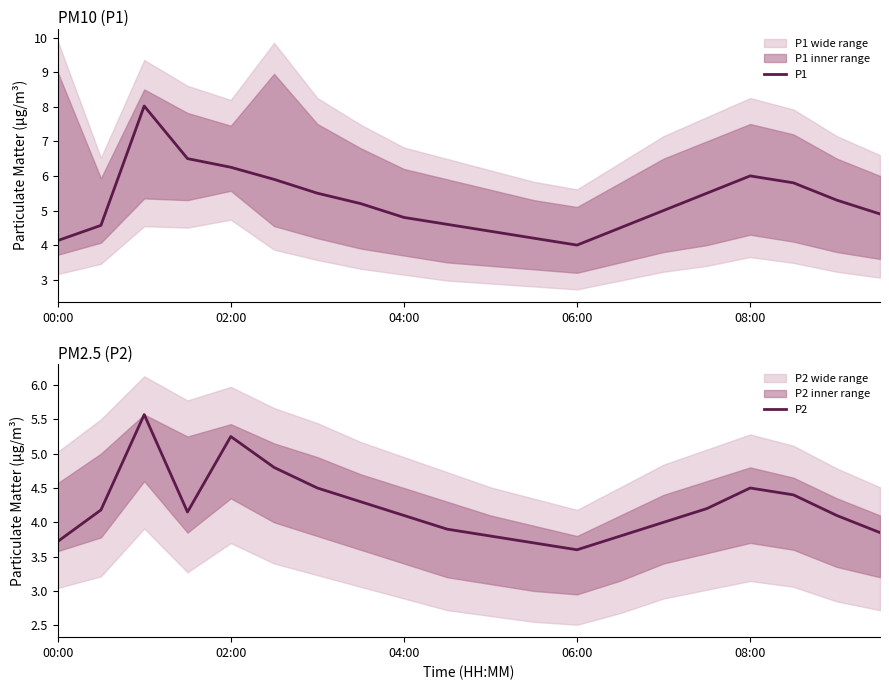

Does the chart have visible grid lines?

No